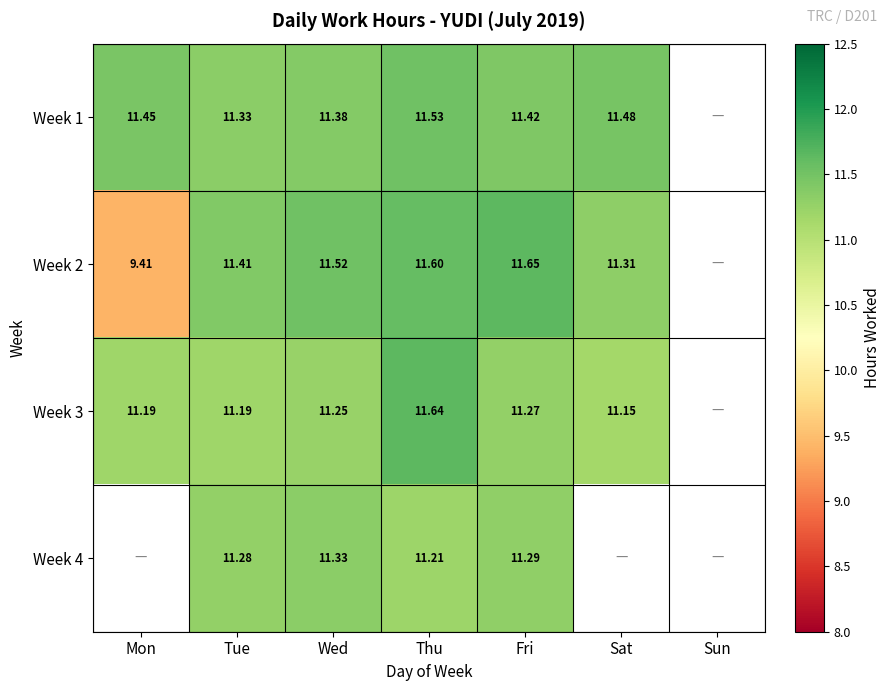

Is the value of Week 2 at Mon greater than the value of Week 1 at Sat?

No